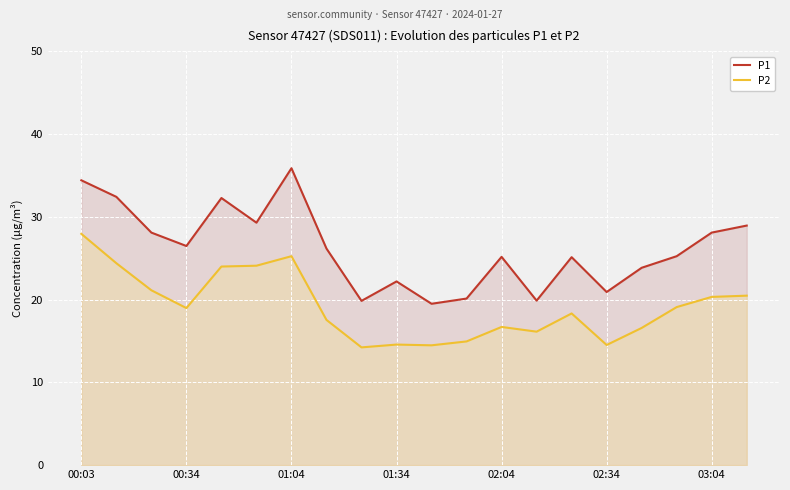

At how many categories does at least one series exceed 29?

5